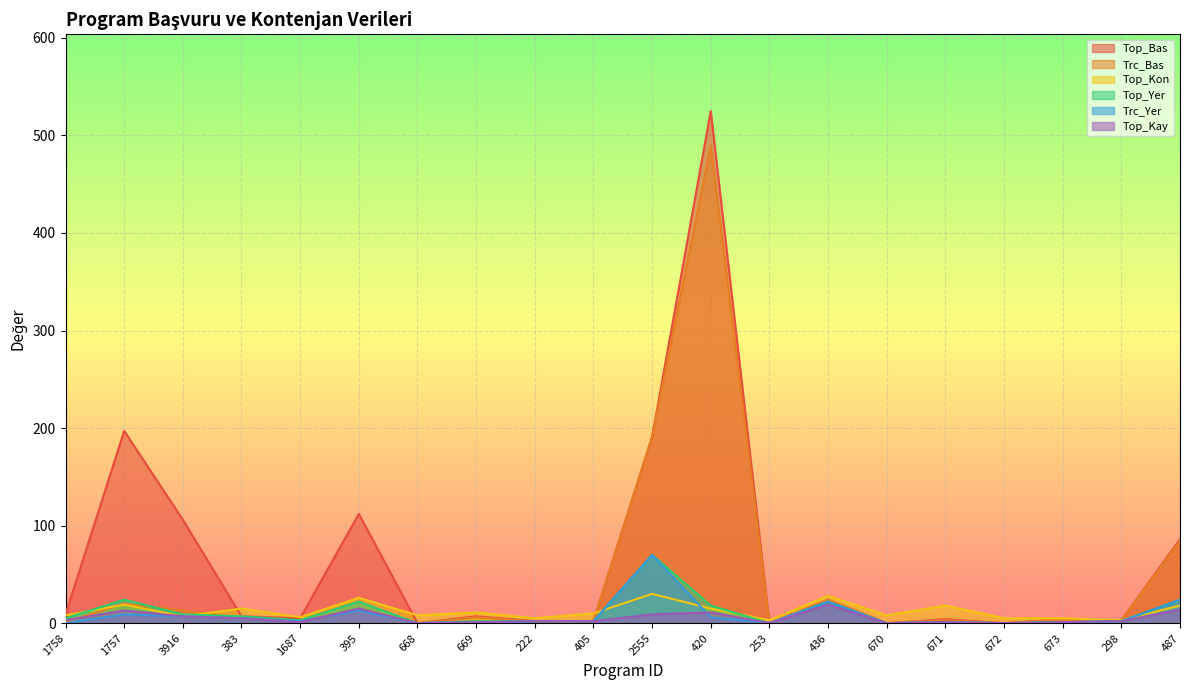

Where does the Top_Kon series first go above 10?

1757